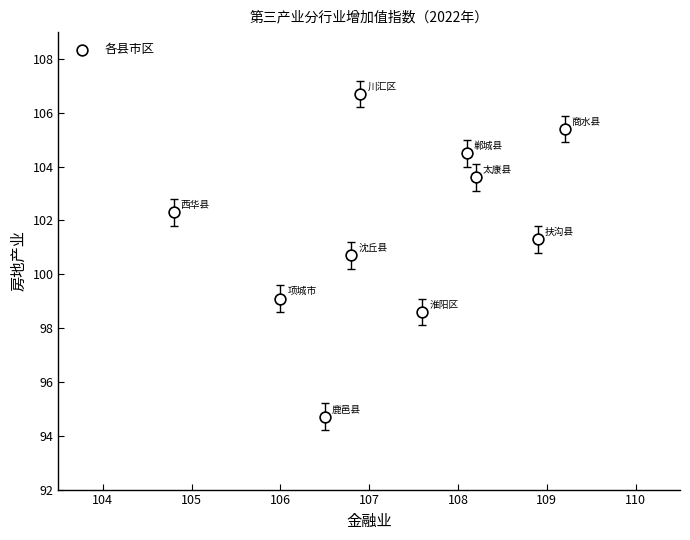

What is the range of Y values (max minus min)?

12.0